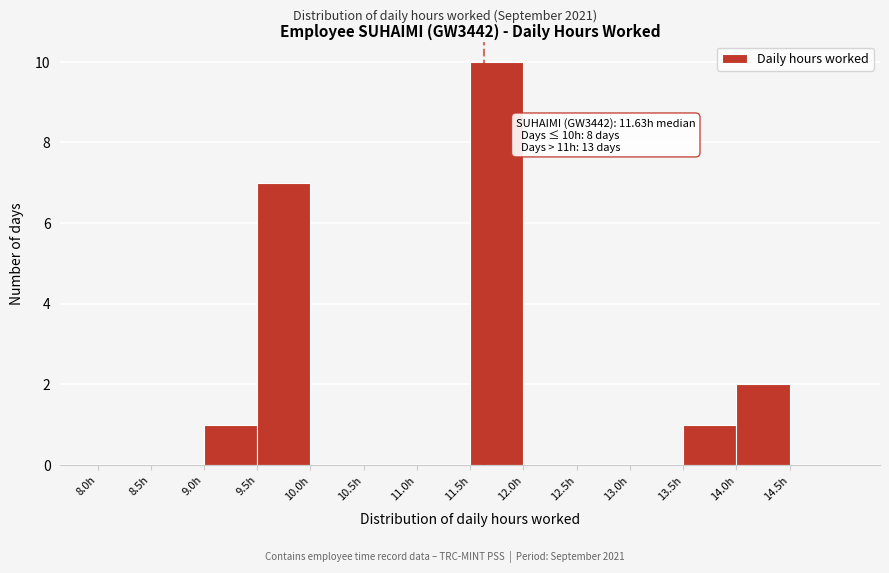

Over which range of the x-axis is the bar tallest?

11.5 to 12.0